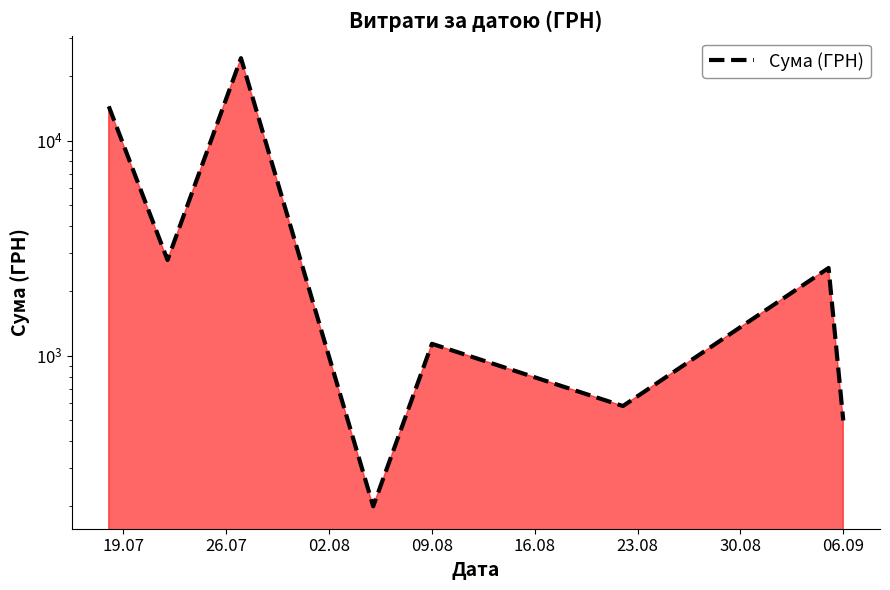

What is the difference between the maximum and second lowest values?

23675.0